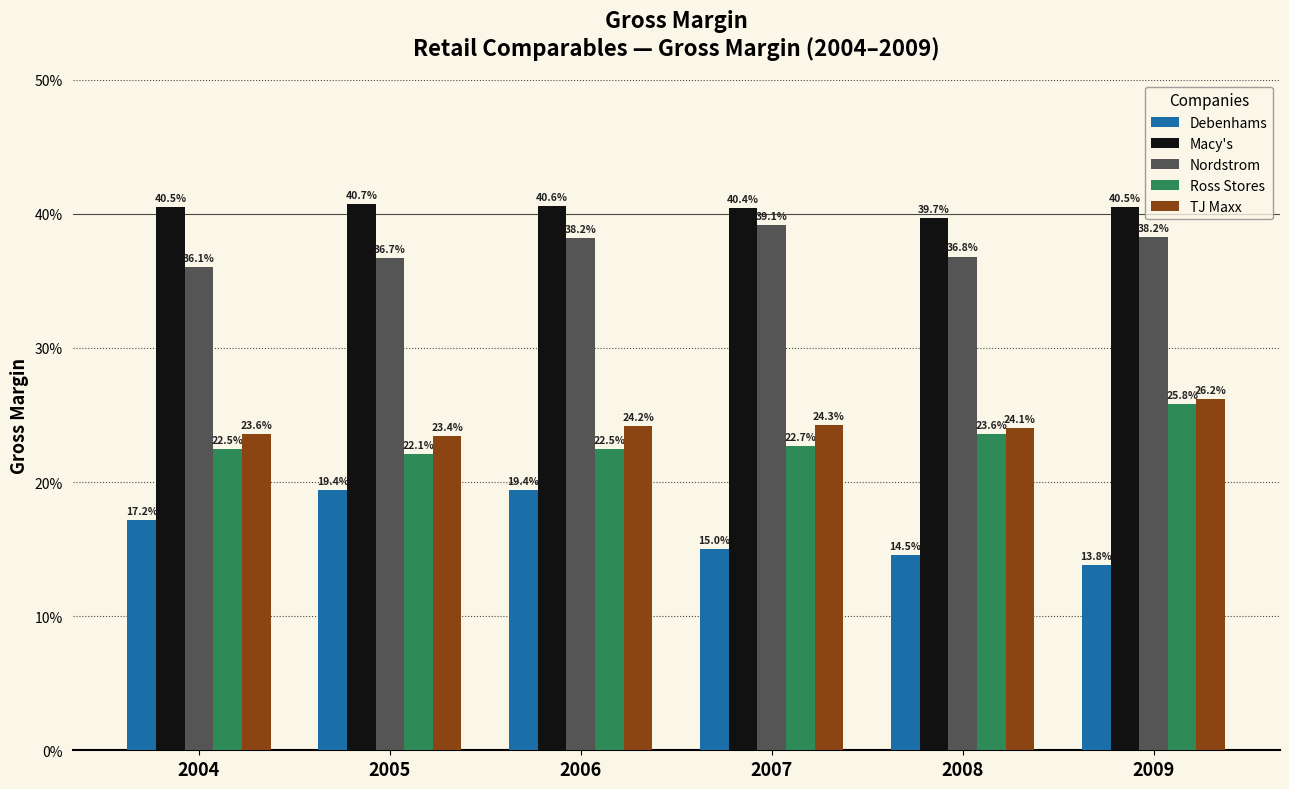

Rank the categories by Nordstrom value from highest to lowest.

2007, 2009, 2006, 2008, 2005, 2004